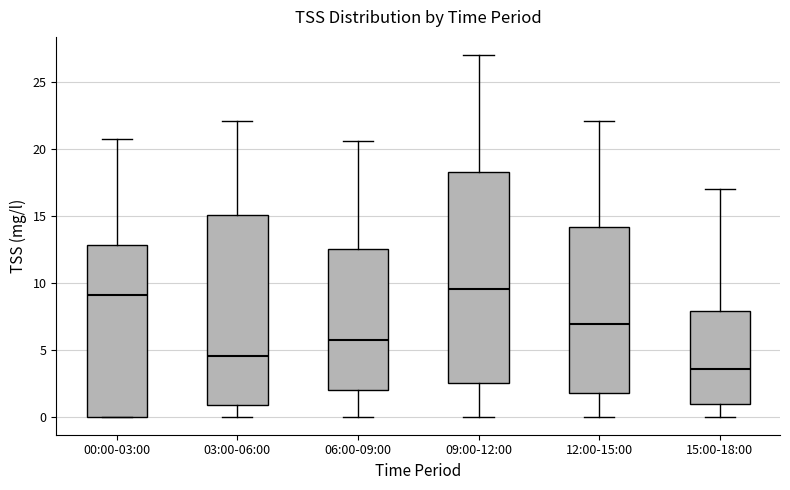

Reading left to right, read every box against the y-axis: the position of its median line, the range the box covers, and the ends of its whiskers. The values are not printed on the chart, so give them approximately, as read against the axis.

00:00-03:00: median 9.0, box 0.0 to 13.0, whiskers 0.0 to 20.5
03:00-06:00: median 4.5, box 1.0 to 15.0, whiskers 0.0 to 22.0
06:00-09:00: median 5.5, box 2.0 to 12.5, whiskers 0.0 to 20.5
09:00-12:00: median 9.5, box 2.5 to 18.5, whiskers 0.0 to 27.0
12:00-15:00: median 7.0, box 2.0 to 14.0, whiskers 0.0 to 22.0
15:00-18:00: median 3.5, box 1.0 to 8.0, whiskers 0.0 to 17.0